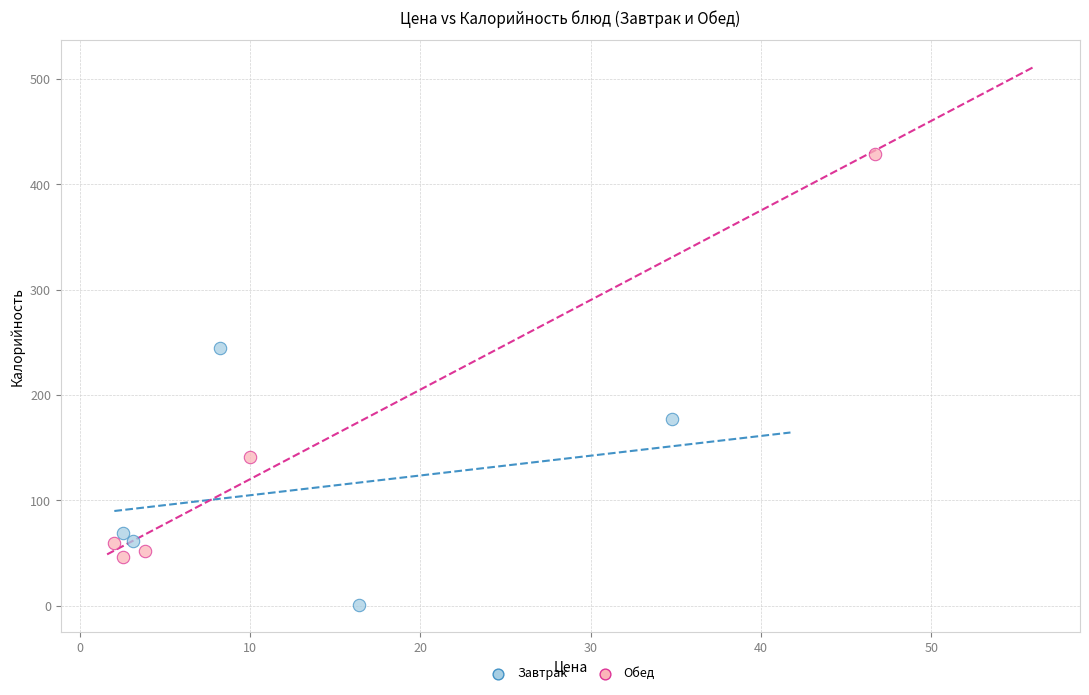

Which series reaches the maximum Y coordinate?

Обед